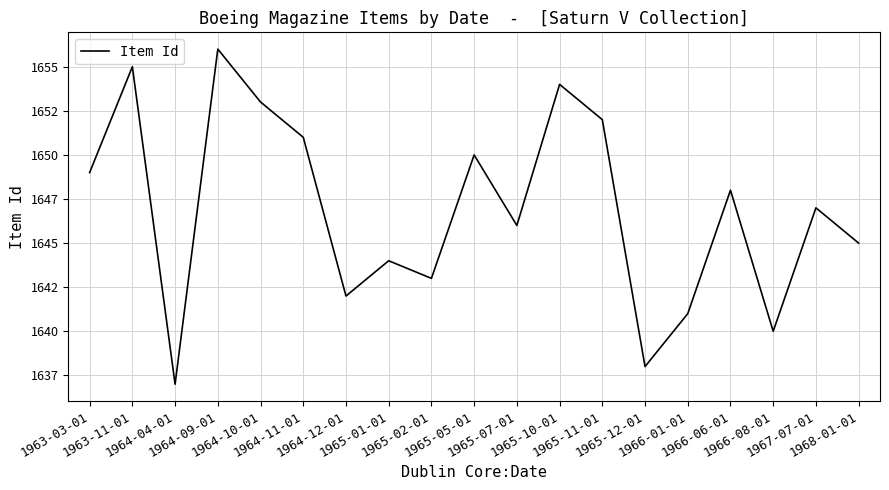

Does the chart have visible grid lines?

Yes